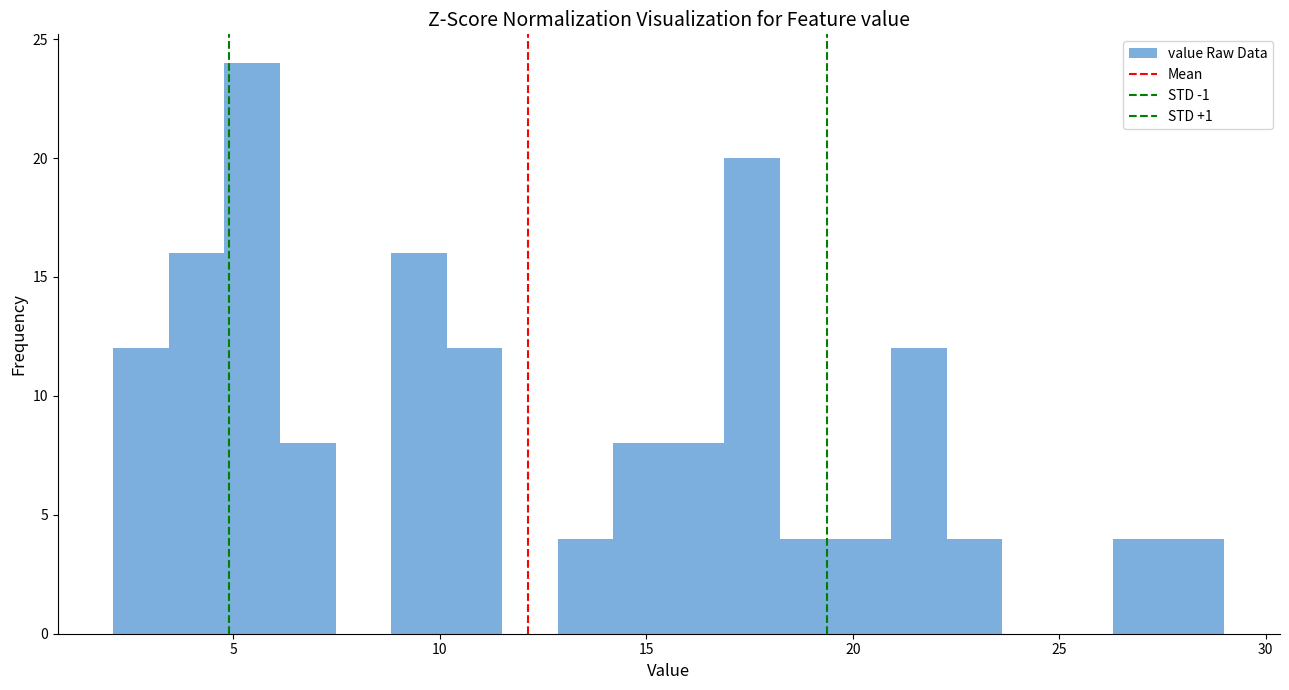

Read against the x-axis, roughly where is the centre of the tallest bar?

5.5